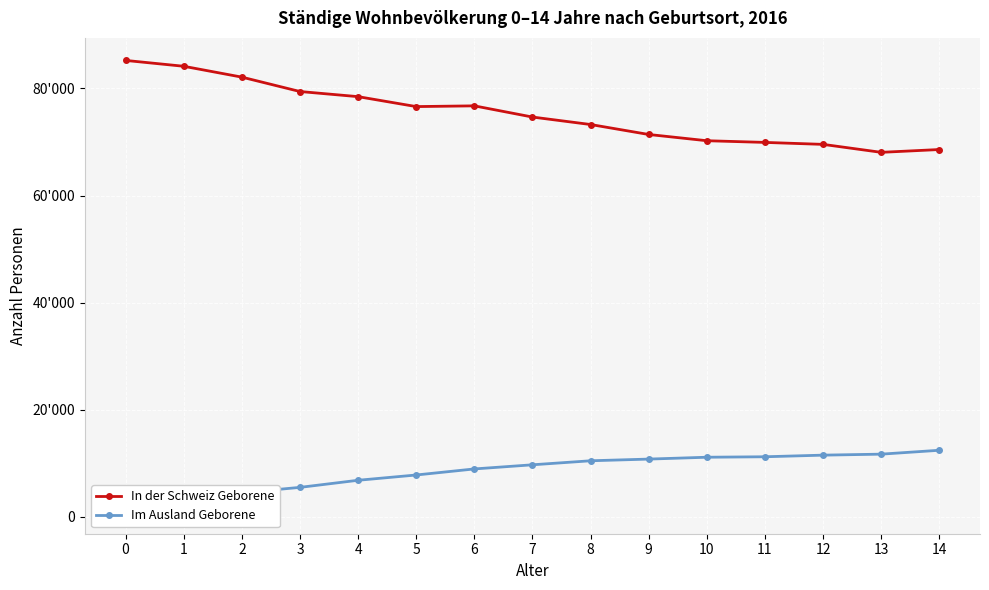

Rank the categories by Im Ausland Geborene value from lowest to highest.

0, 1, 2, 3, 4, 5, 6, 7, 8, 9, 10, 11, 12, 13, 14